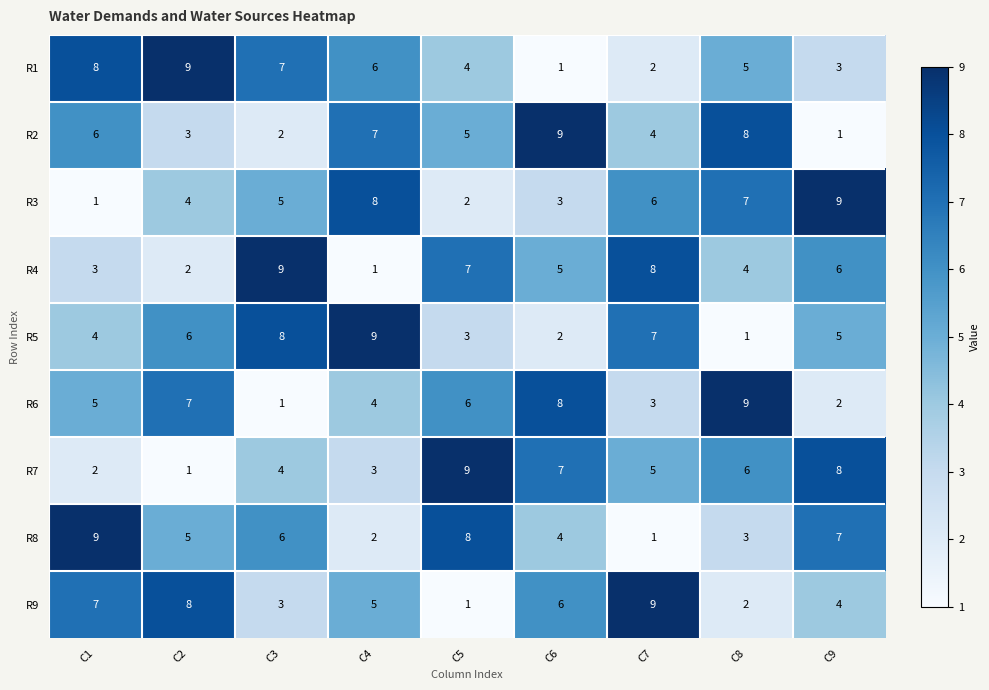

Count the number of data series in this chart.

9